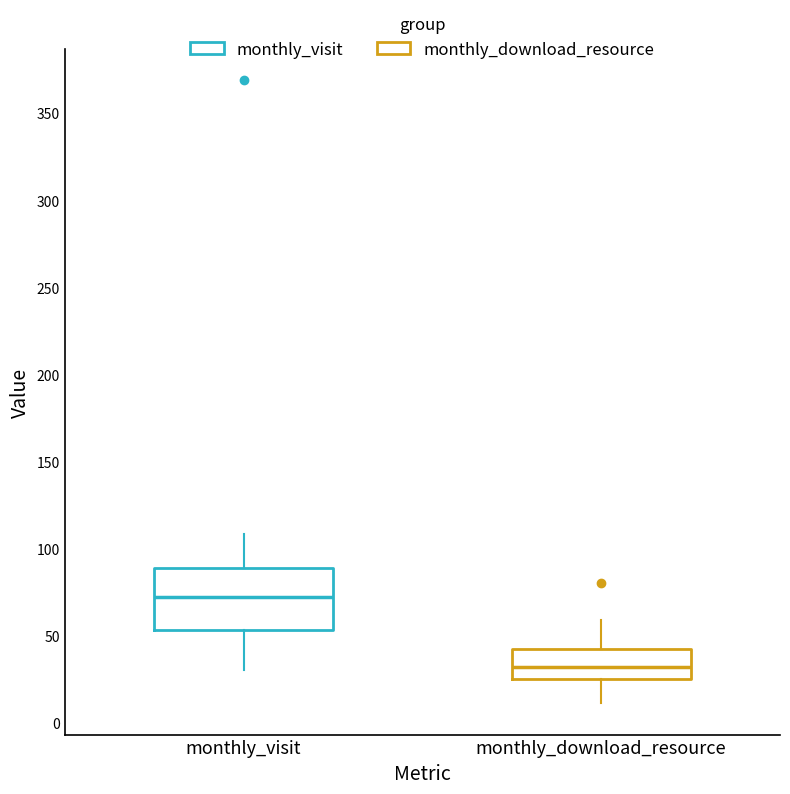

Which box is the tallest, from its lower edge to its upper edge?

monthly_visit